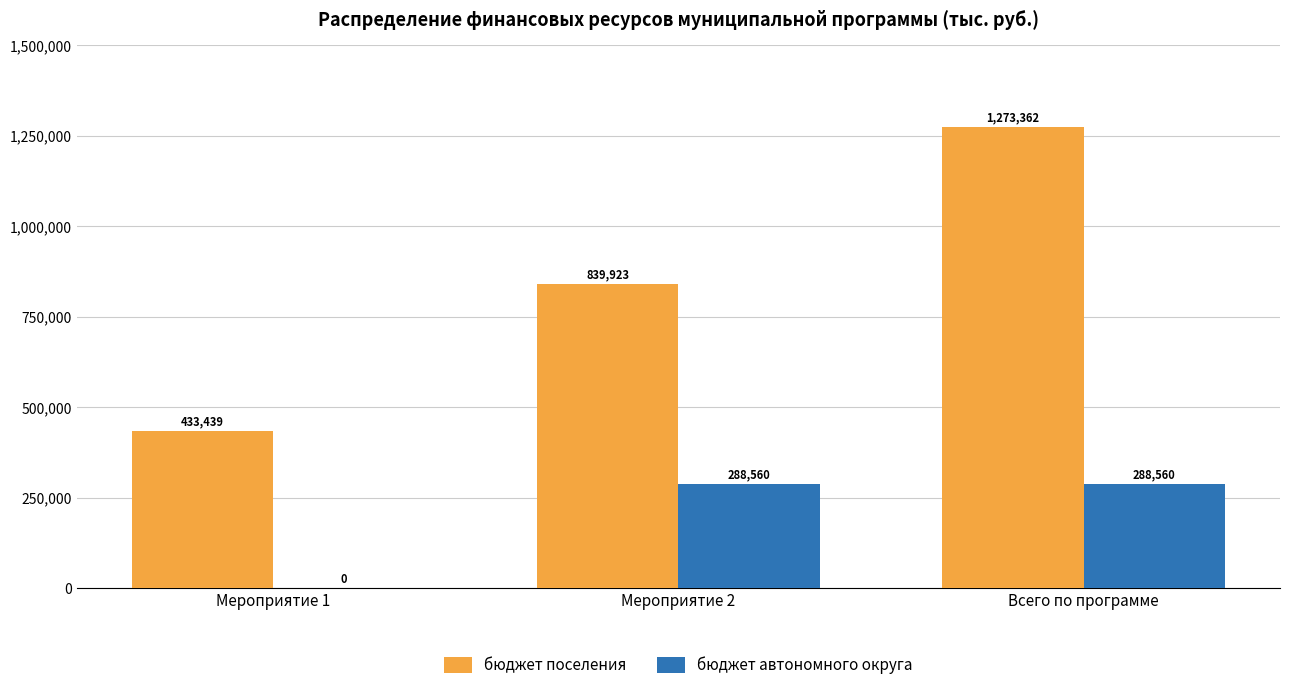

Is the value of бюджет поселения at Всего по программе greater than the value of бюджет автономного округа at Мероприятие 2?

Yes